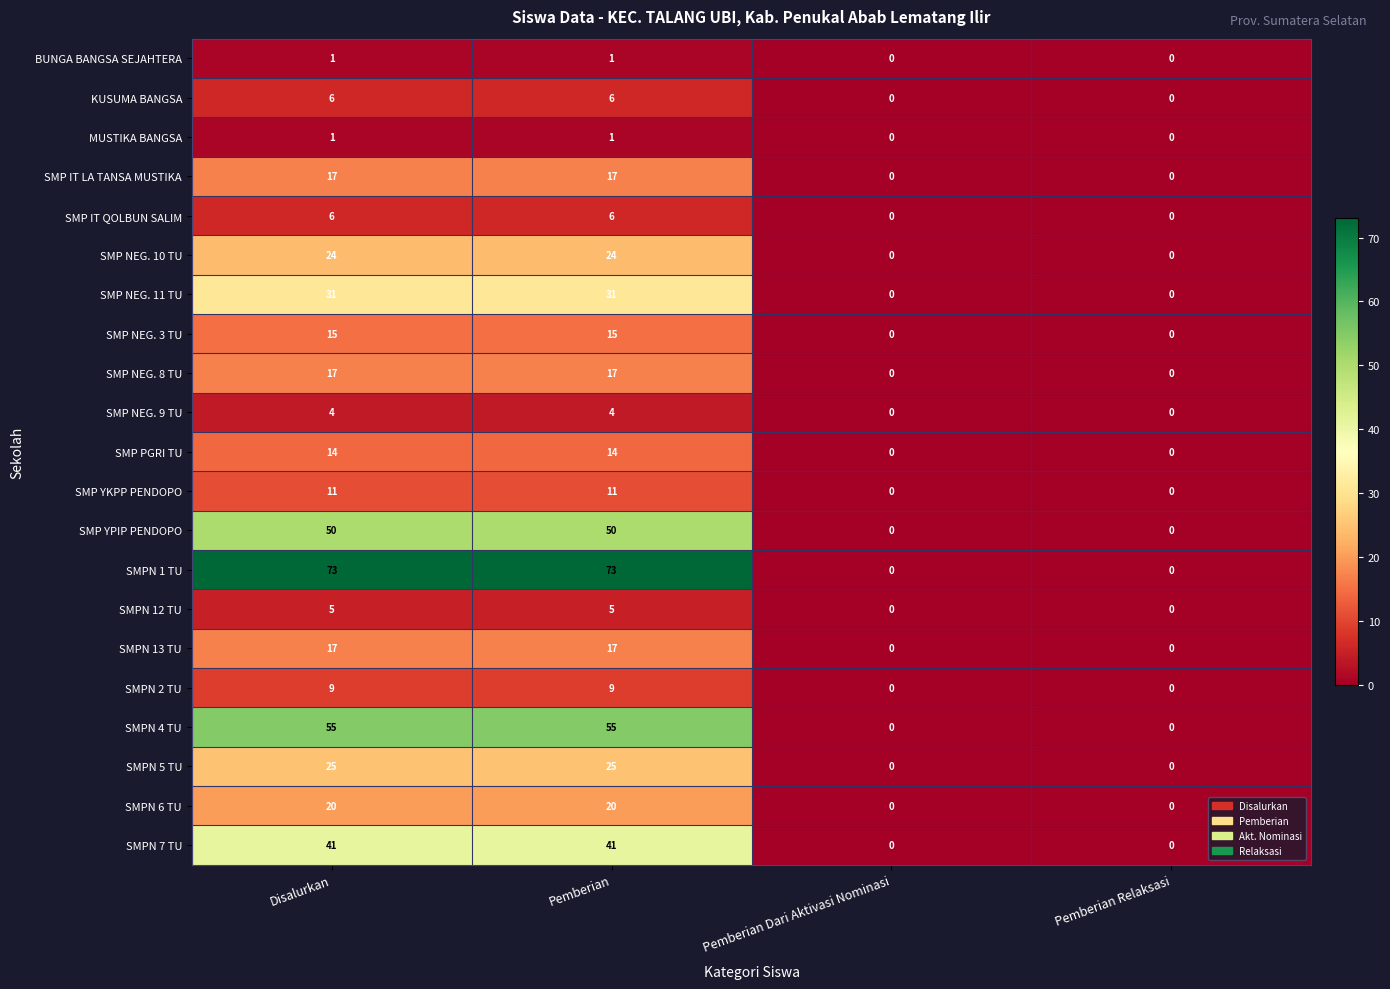

Is the value of SMP IT LA TANSA MUSTIKA at Pemberian greater than the value of KUSUMA BANGSA at Pemberian?

Yes